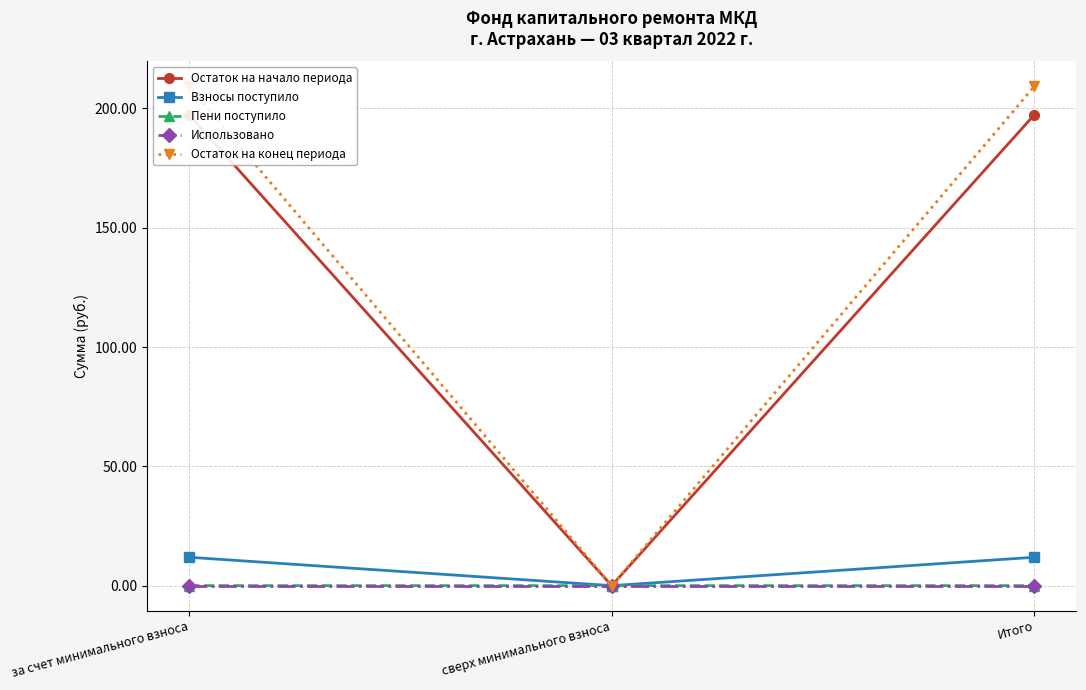

Is it true that Пени поступило equals 0.0 at за счет минимального взноса?

False